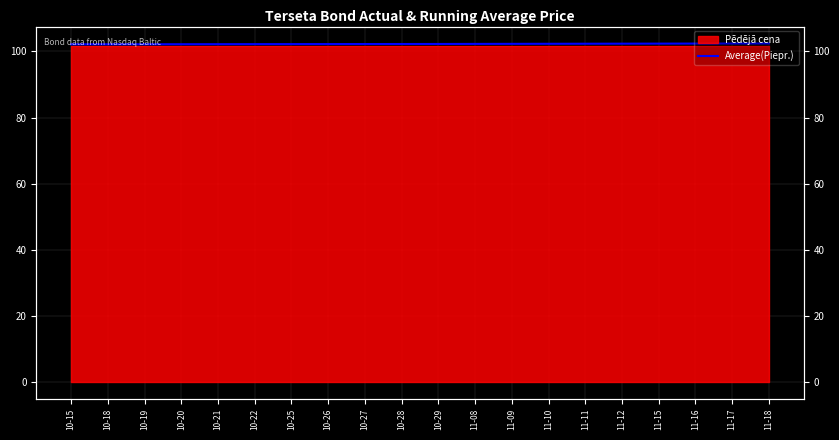

What position from the left is 10-28?

10